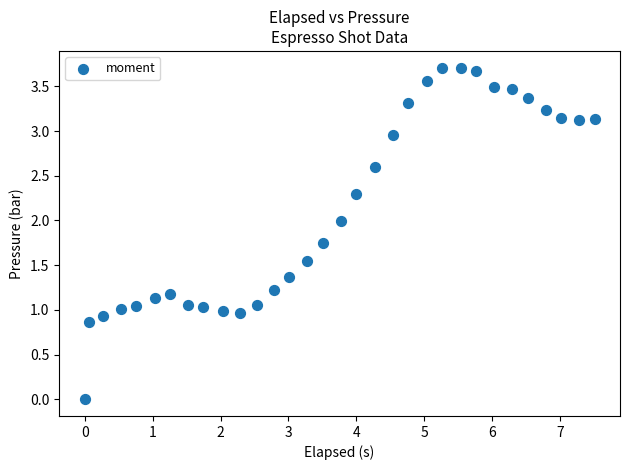

What is the range of X values (max minus min)?

7.5